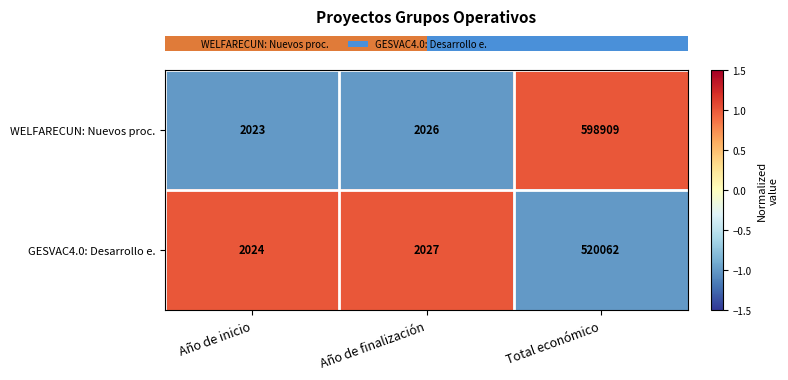

At Total económico, list the series in order from largest to smallest.

WELFARECUN: Nuevos proc., GESVAC4.0: Desarrollo e.